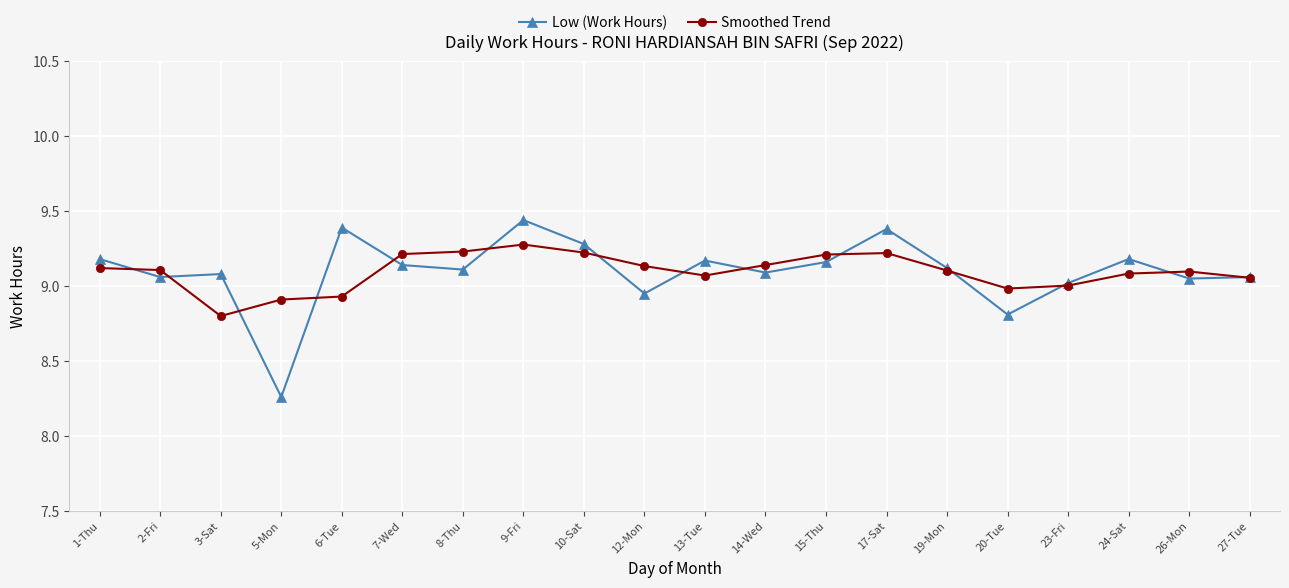

What is the label of the 3rd point from the left?

3-Sat